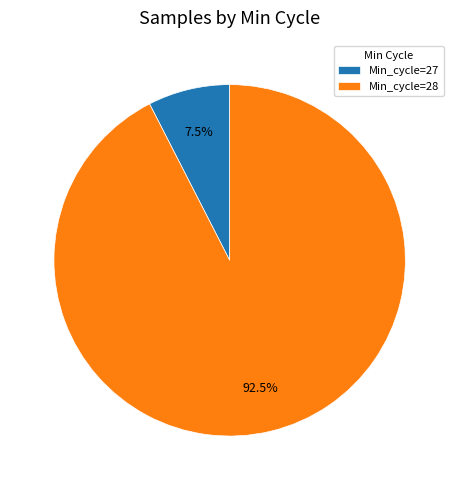

How many segments does this pie chart have?

2